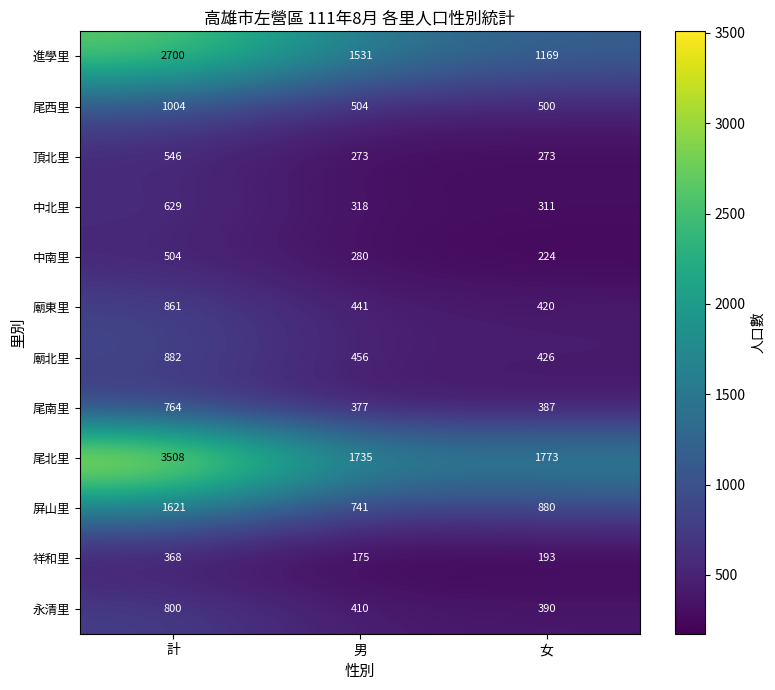

At which category is the sum across all series the highest?

計